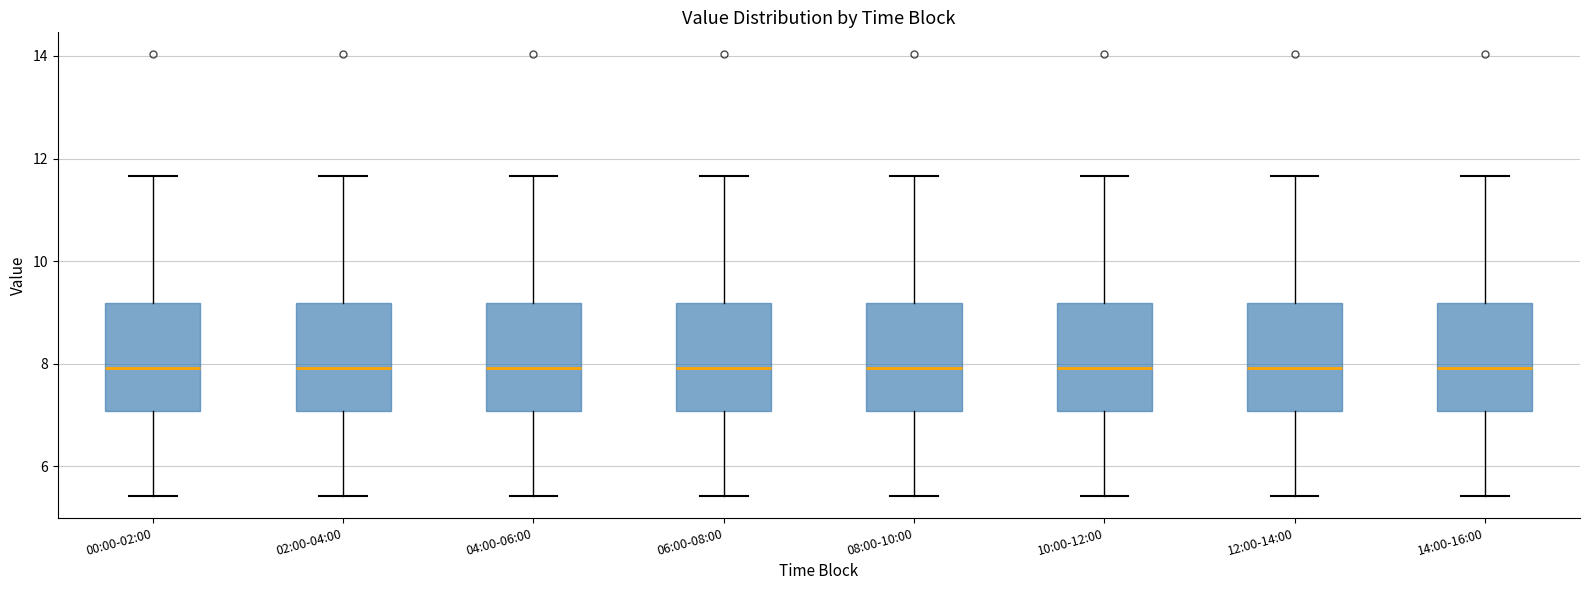

Where does the median line of the box for 10:00-12:00 sit on the y-axis? The values are not printed on the chart, so give them approximately, as read against the axis.

8.0